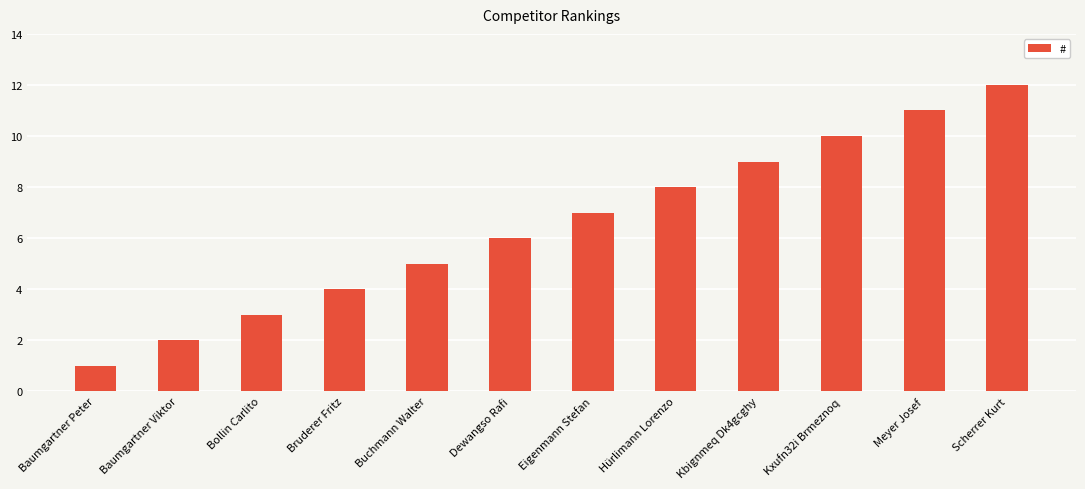

What is the change in value from Dewangso Rafi to Scherrer Kurt?

+6